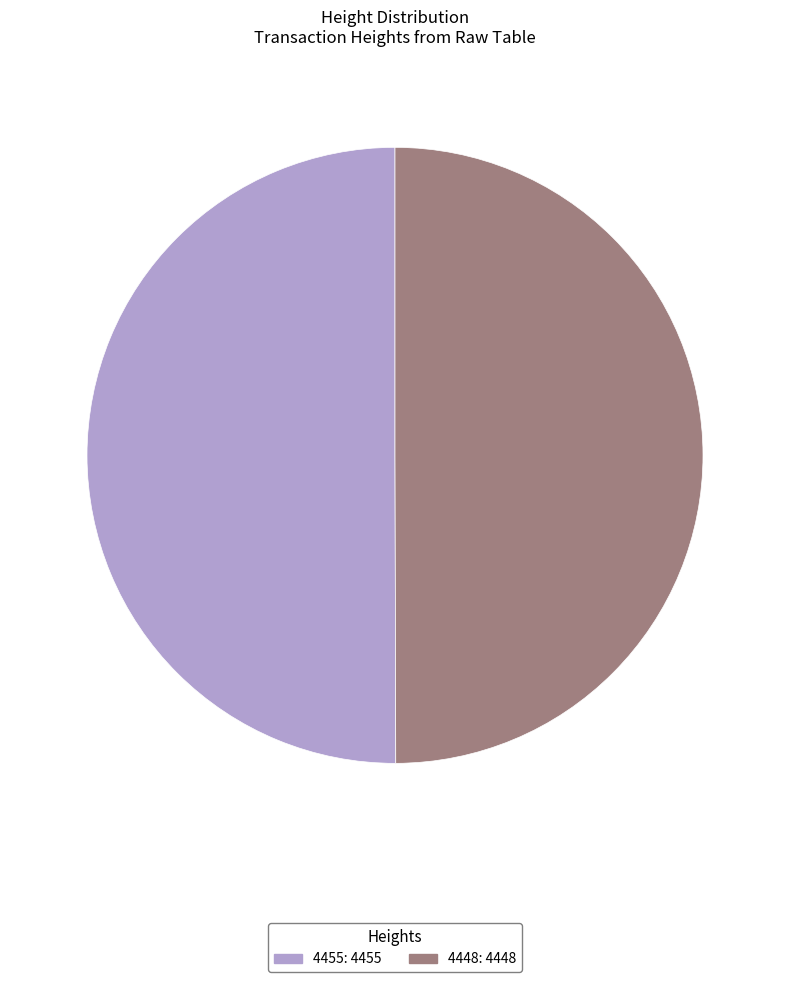

True or false: 4455 accounts for 36% of the total.

False